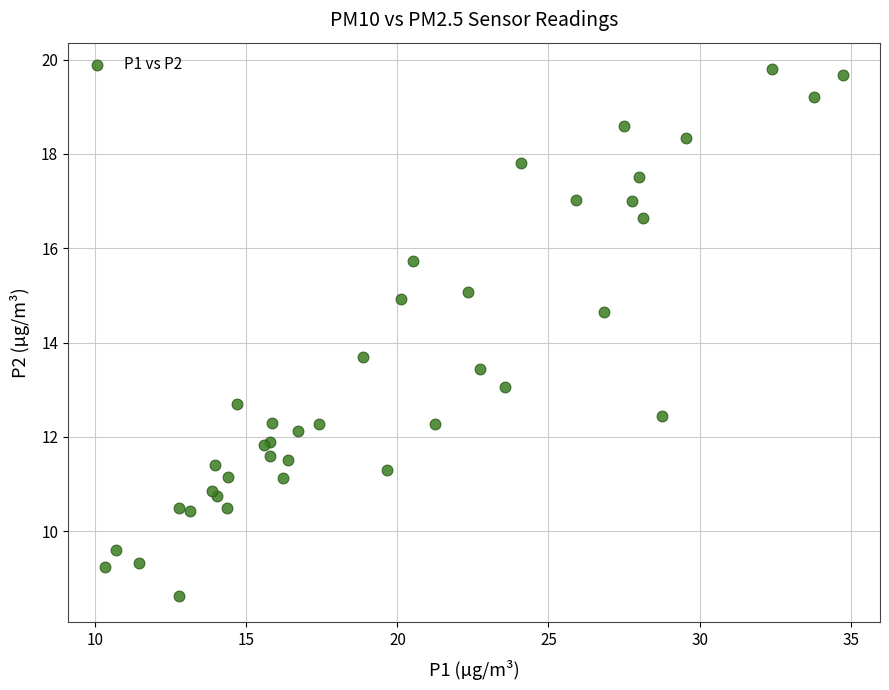

What Y value in the scatter plot is closest to 14?

13.7